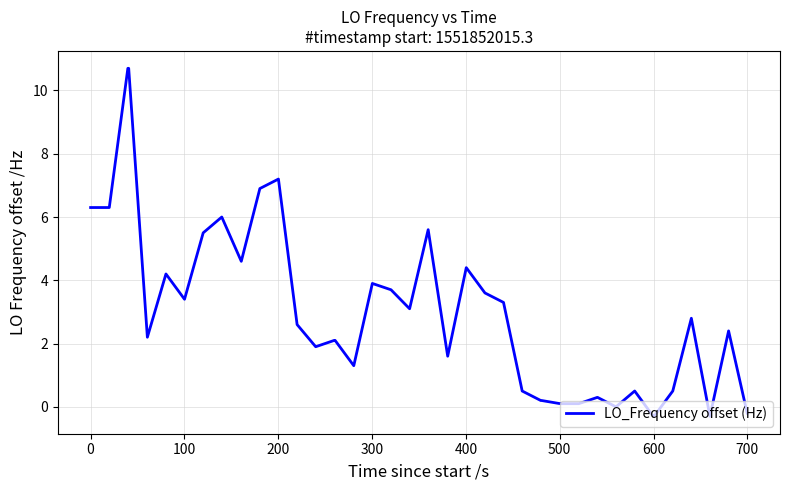

What is the smallest value displayed?

-0.3